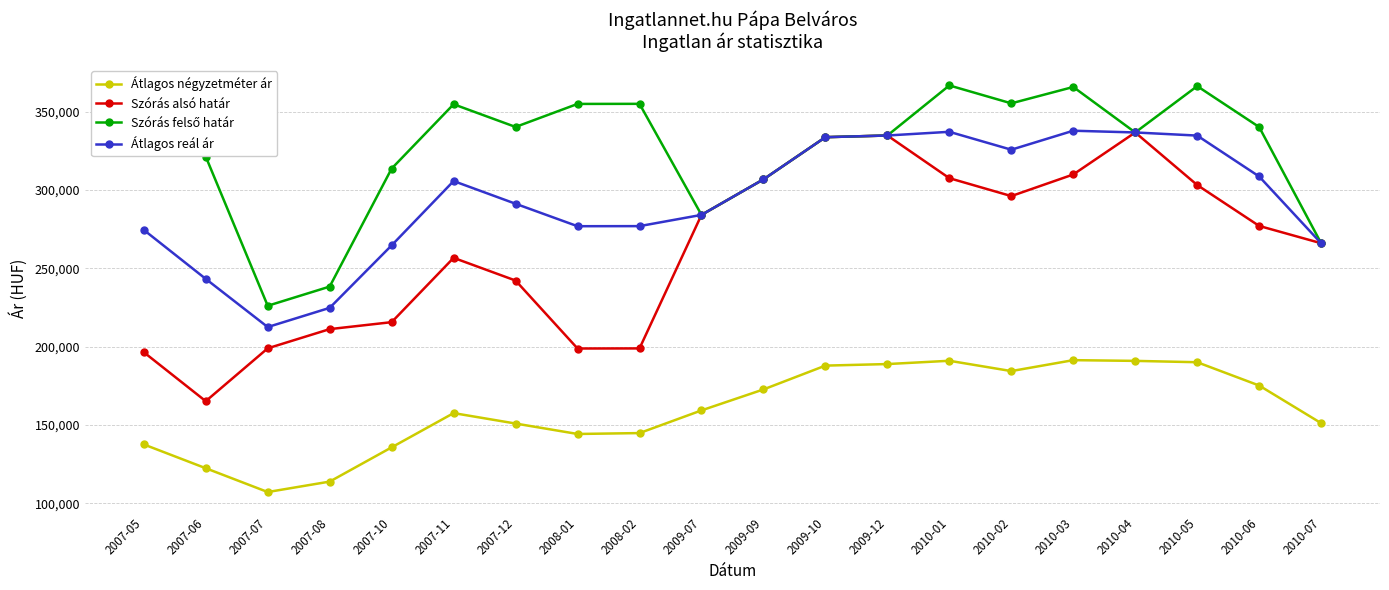

What is the total value across all series at 2007-05?

961325